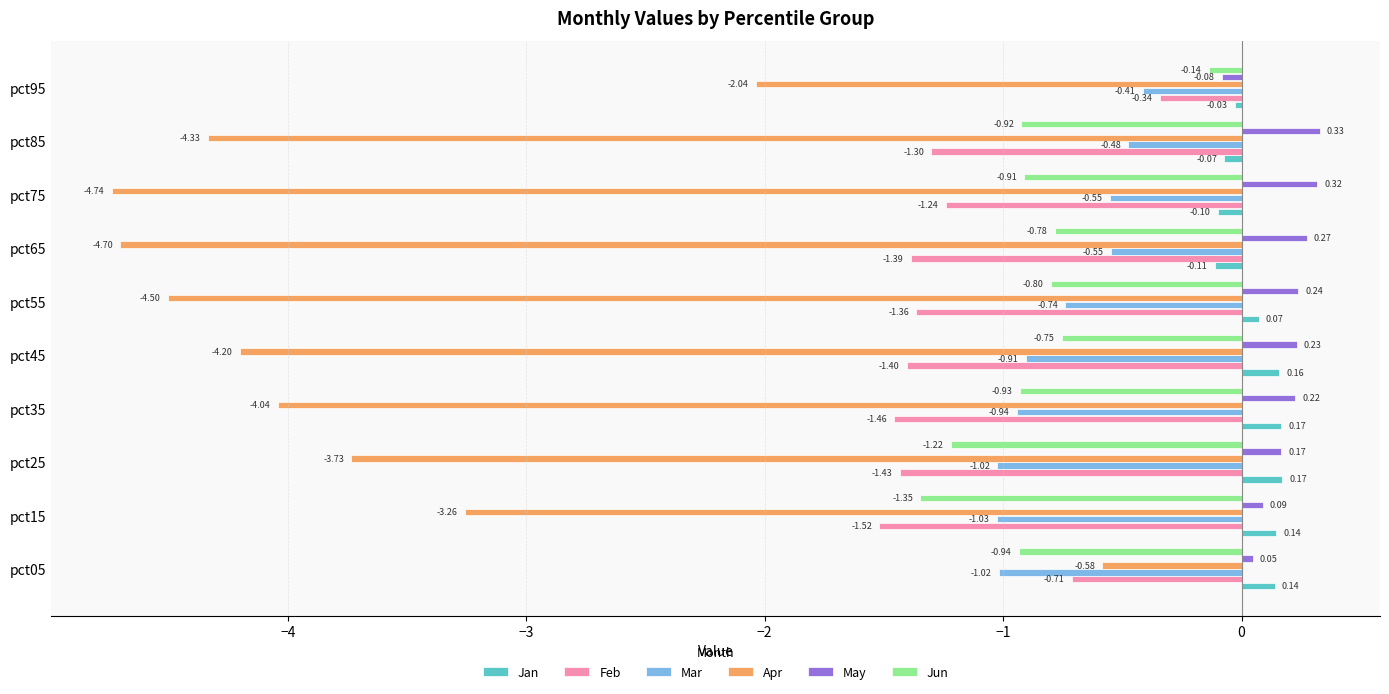

Which series has the widest spread of values?

Apr